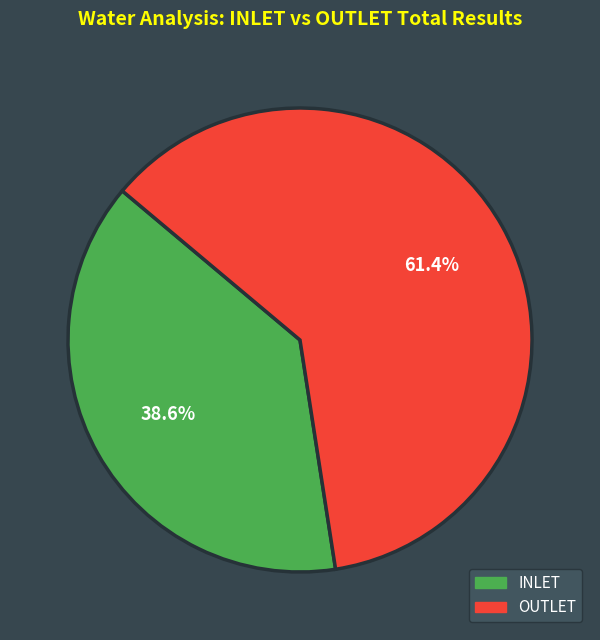

What is the largest slice in the pie chart?

OUTLET